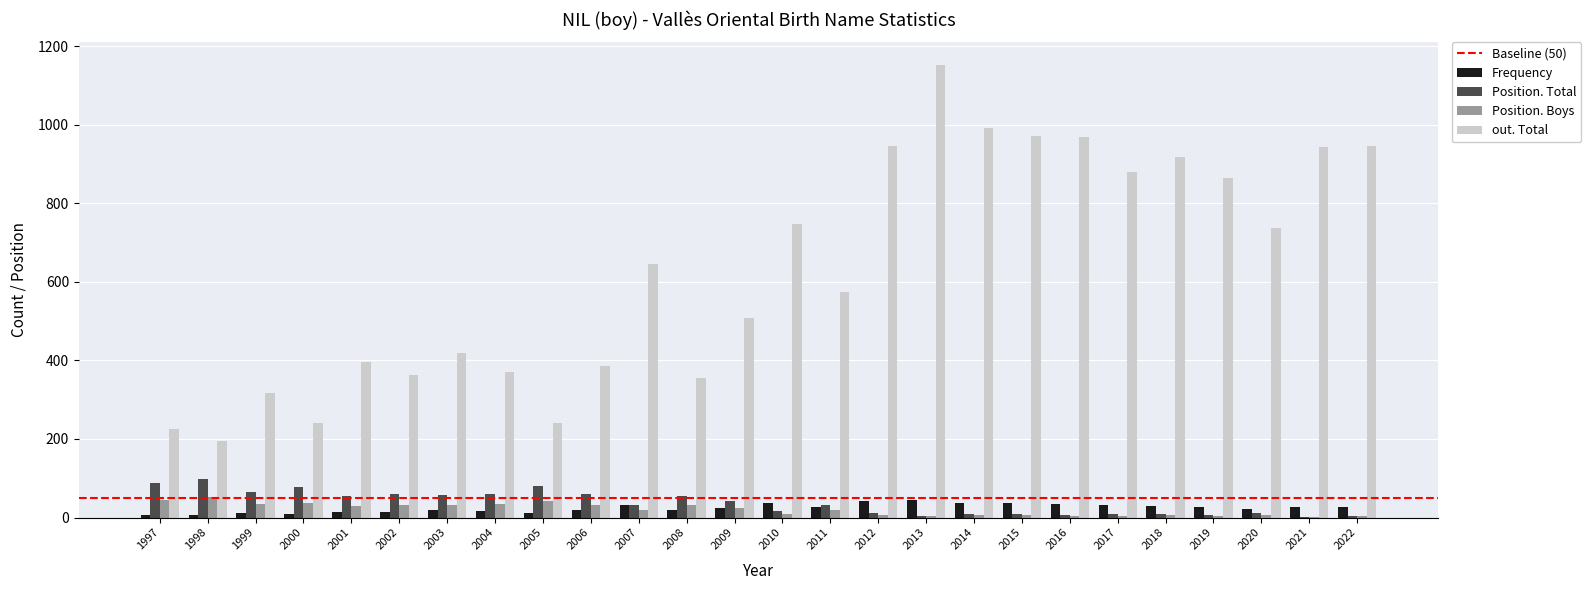

How many categories are shown in the chart?

26